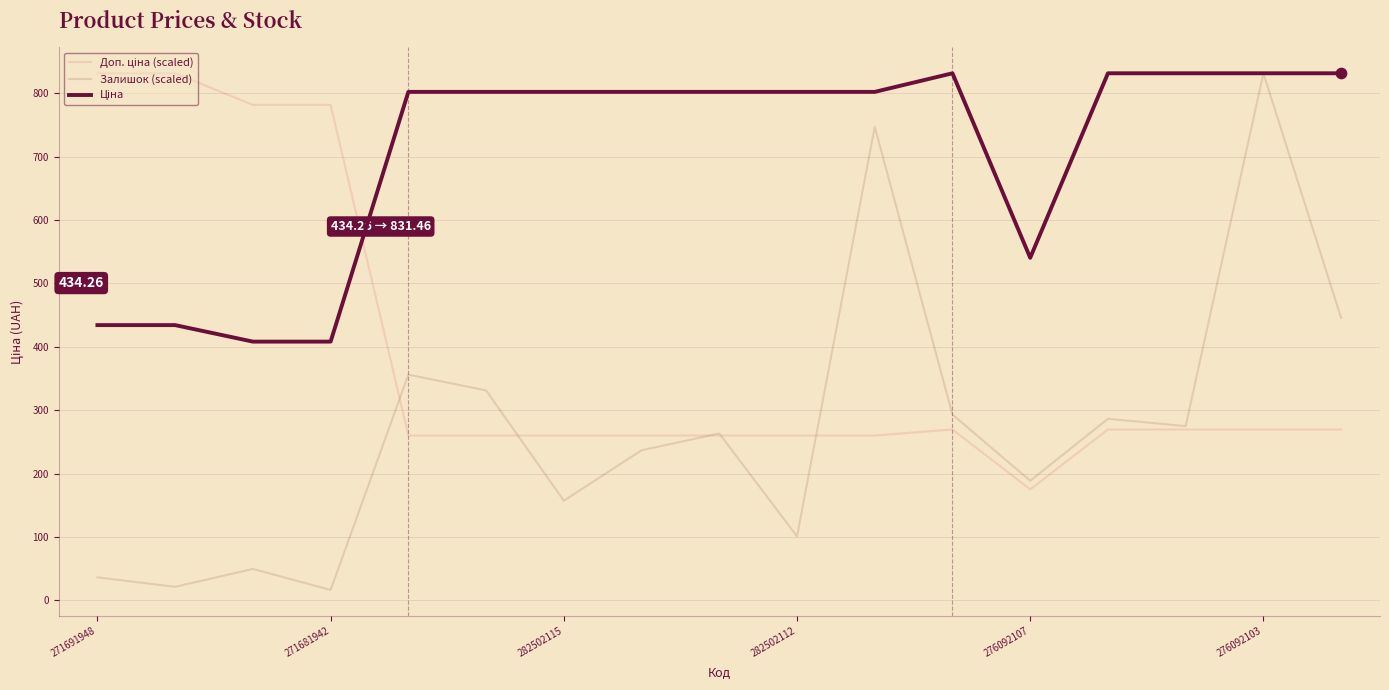

Which series has the widest spread of values?

Залишок (scaled)